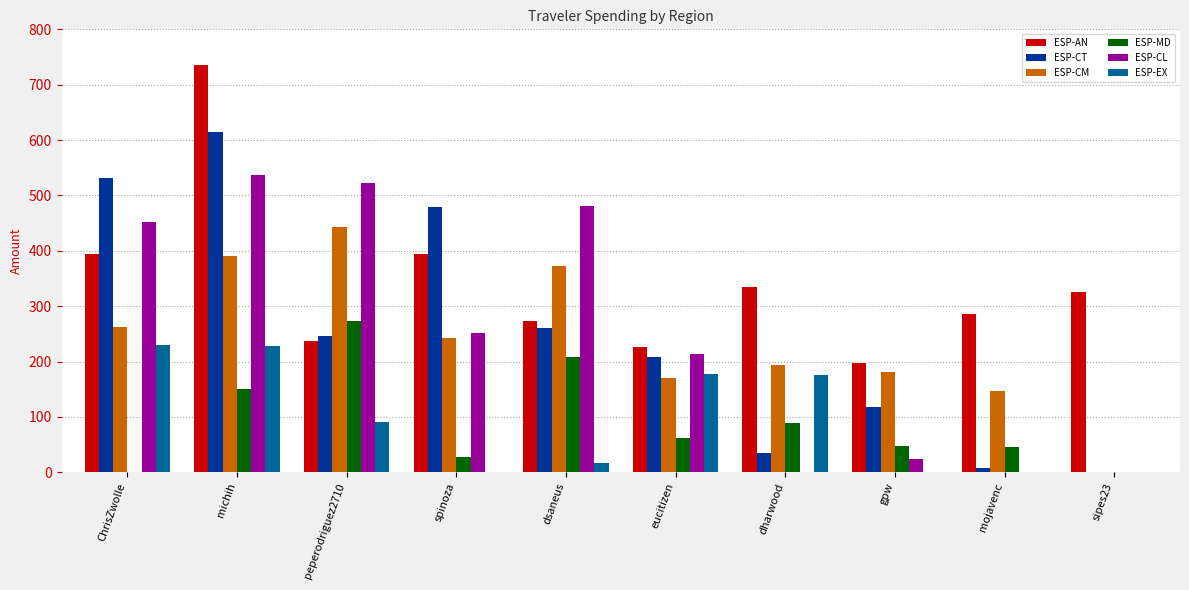

What is the approximate value of ESP-AN at gpw?

198.0